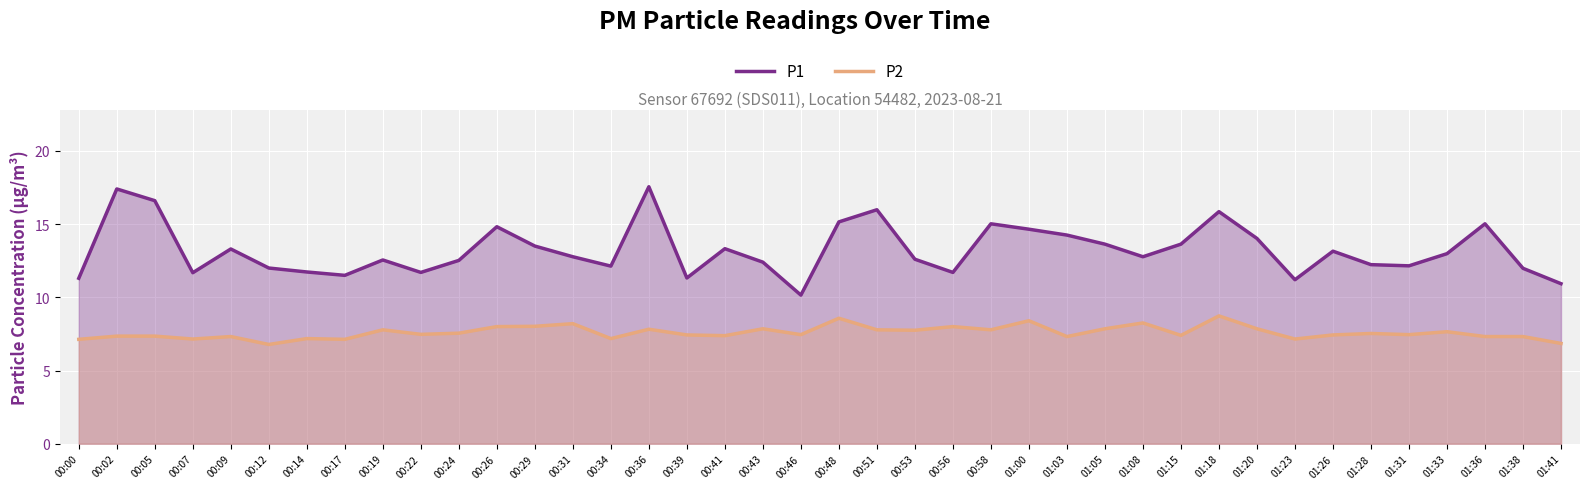

Reading right to left, extract all data points from this chart.

P1: 01:41=10.9	01:38=12.0	01:36=15.0	01:33=13.0	01:31=12.2	01:28=12.2	01:26=13.2	01:23=11.2	01:20=14.0	01:18=15.8	01:15=13.6	01:08=12.8	01:05=13.6	01:03=14.2	01:00=14.7	00:58=15.0	00:56=11.7	00:53=12.6	00:51=16.0	00:48=15.2	00:46=10.2	00:43=12.4	00:41=13.3	00:39=11.3	00:36=17.6	00:34=12.1	00:31=12.8	00:29=13.5	00:26=14.8	00:24=12.5	00:22=11.7	00:19=12.6	00:17=11.5	00:14=11.7	00:12=12.0	00:09=13.3	00:07=11.7	00:05=16.6	00:02=17.4	00:00=11.3
P2: 01:41=6.8	01:38=7.3	01:36=7.3	01:33=7.7	01:31=7.5	01:28=7.5	01:26=7.4	01:23=7.2	01:20=7.8	01:18=8.7	01:15=7.4	01:08=8.2	01:05=7.8	01:03=7.3	01:00=8.4	00:58=7.8	00:56=8.0	00:53=7.8	00:51=7.8	00:48=8.6	00:46=7.5	00:43=7.8	00:41=7.4	00:39=7.4	00:36=7.8	00:34=7.2	00:31=8.2	00:29=8.0	00:26=8.0	00:24=7.5	00:22=7.5	00:19=7.8	00:17=7.1	00:14=7.2	00:12=6.8	00:09=7.3	00:07=7.2	00:05=7.3	00:02=7.3	00:00=7.1